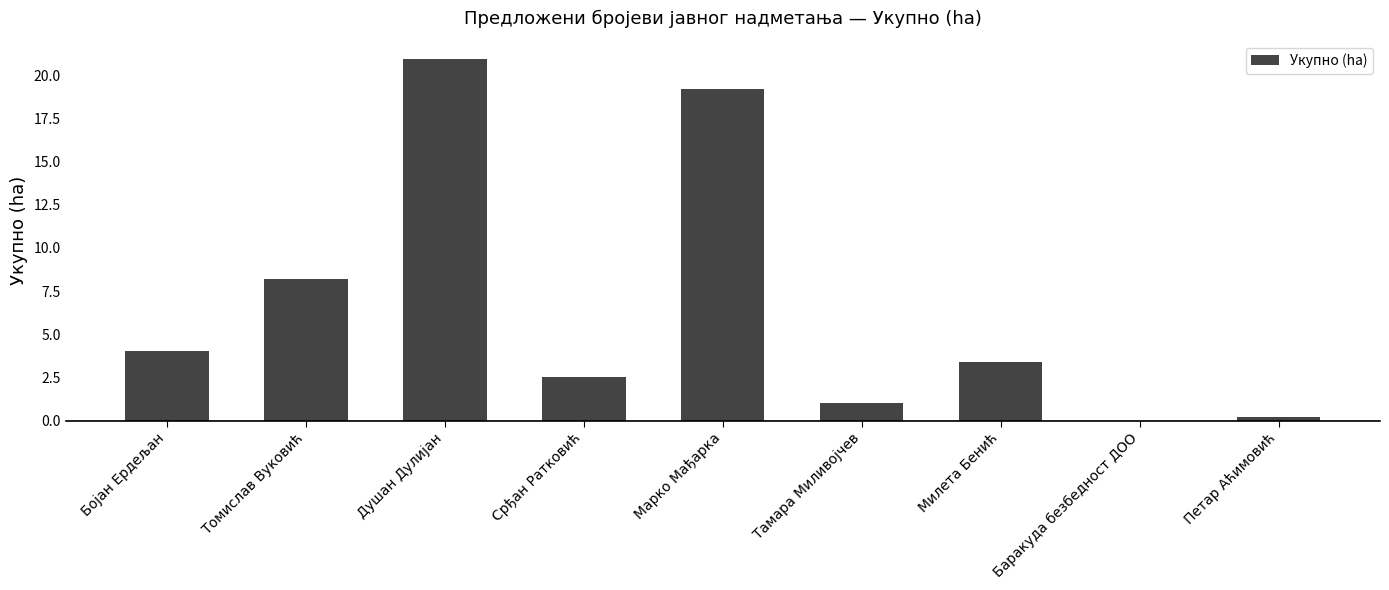

How many values are above zero?

8